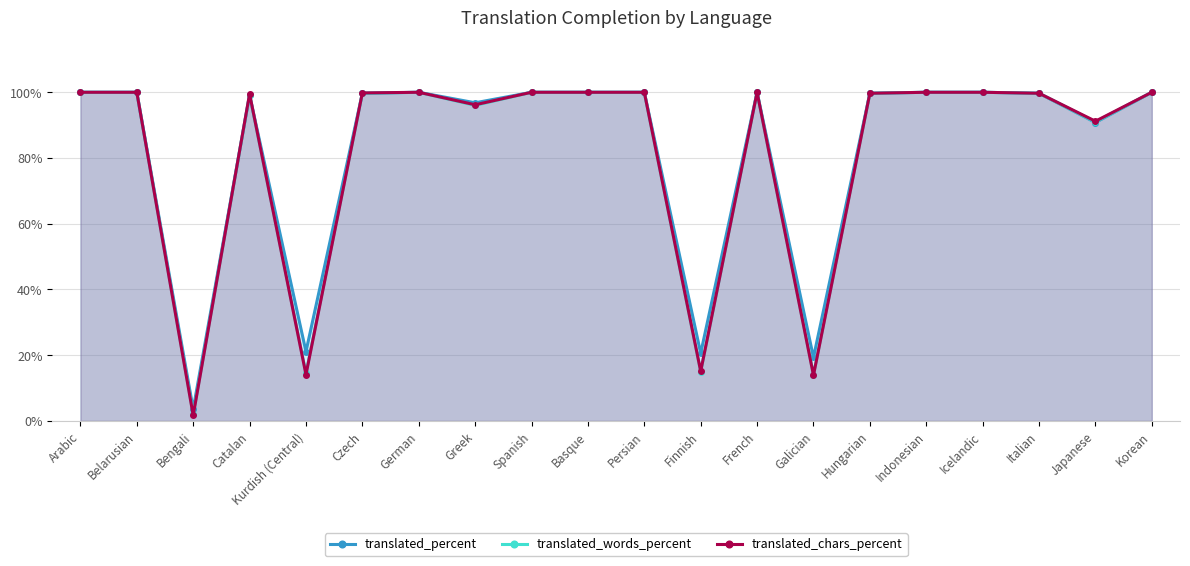

Count the number of data series in this chart.

3